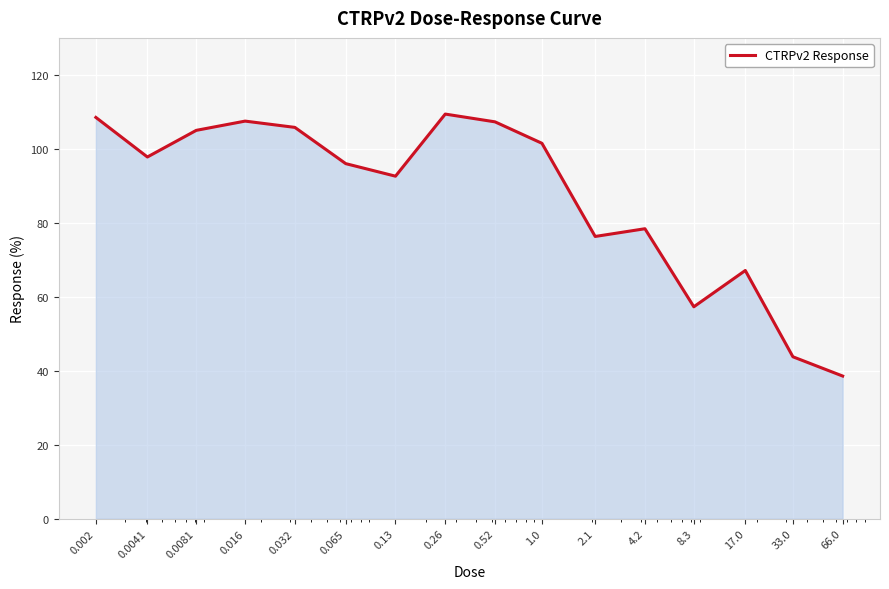

Count the number of data series in this chart.

1